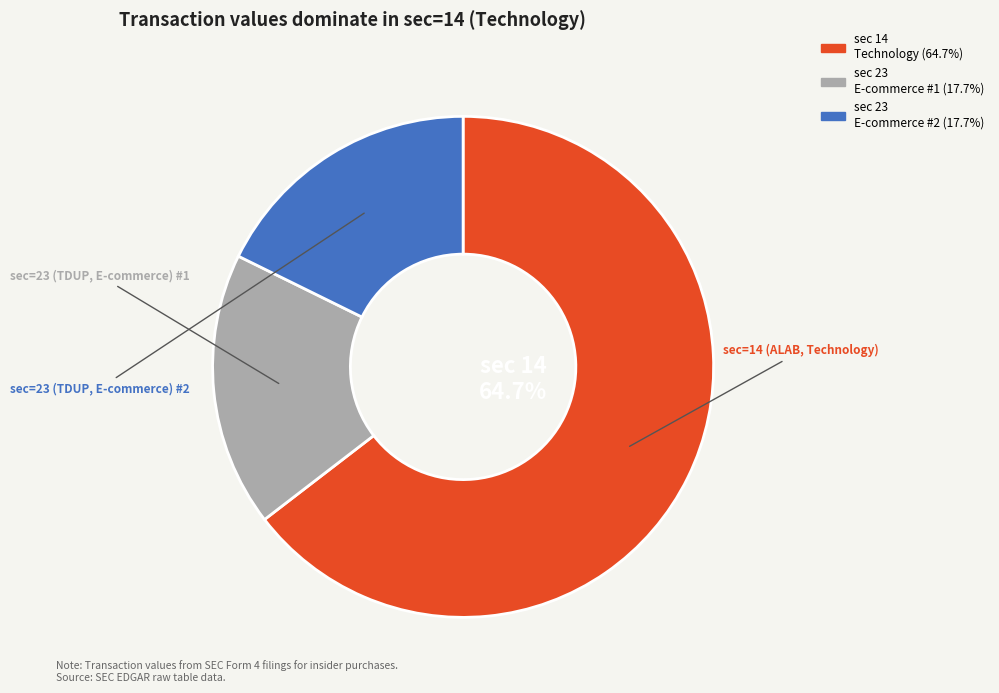

Between 14 and 23, which is larger?

14